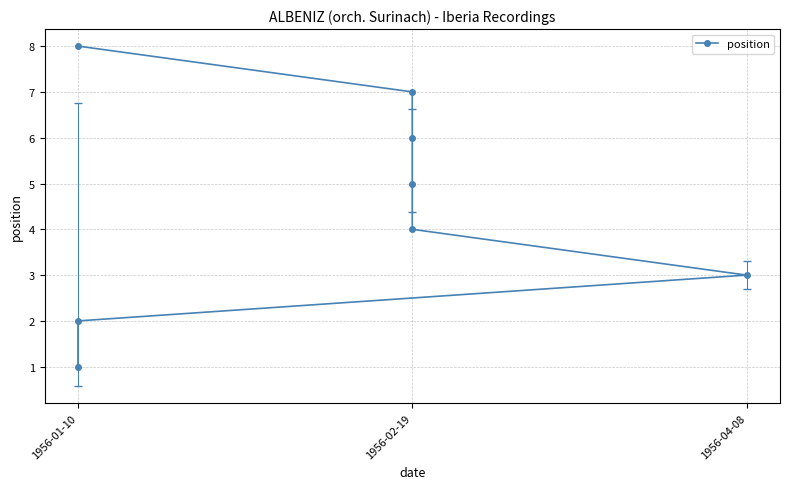

Which has a higher value, 1956-04-08 or 1956-01-10?

1956-04-08